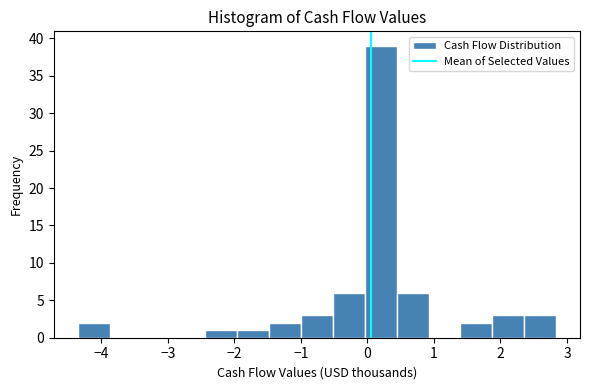

Which range on the x-axis has the tallest bar?

0.0 to 0.4